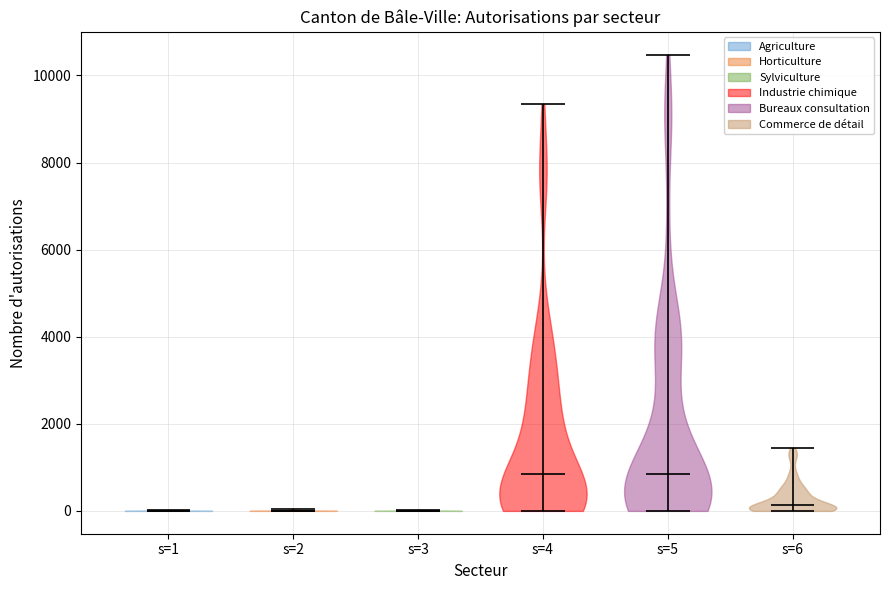

Reading left to right, read every violin against the y-axis: where its median line is, and the lowest and highest points it reaches. The values are not printed on the chart, so give them approximately, as read against the axis.

s=1: median line 0, lowest point 0, highest point 0
s=2: median line 0, lowest point 0, highest point 0
s=3: median line 0, lowest point 0, highest point 0
s=4: median line 800, lowest point 0, highest point 9400
s=5: median line 800, lowest point 0, highest point 10400
s=6: median line 200, lowest point 0, highest point 1400